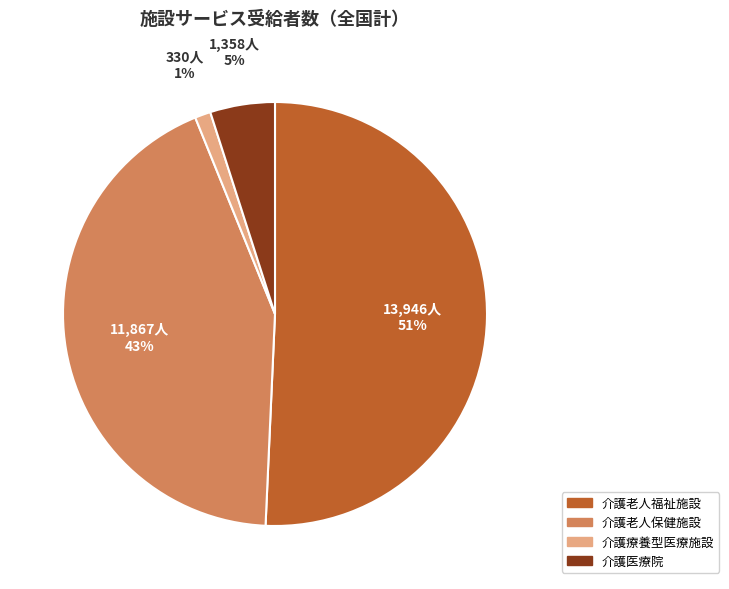

Is the sum of 介護老人保健施設 and 介護老人福祉施設 greater than half?

Yes